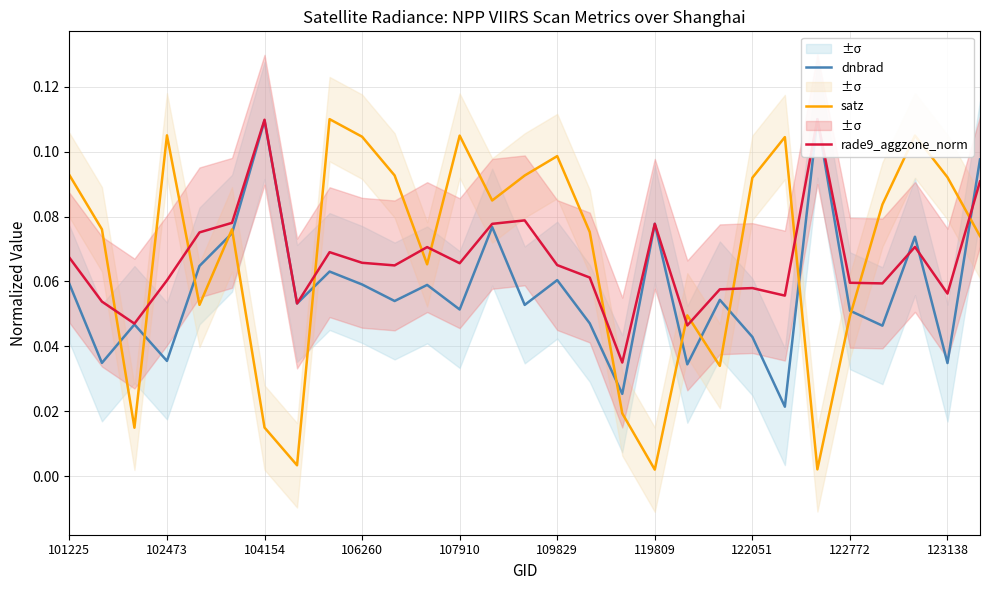

Reading left to right, list all the values displayed in this chart.

dnbrad: 0.1	0.0	0.0	0.0	0.1	0.1	0.1	0.1	0.1	0.1	0.1	0.1	0.1	0.1	0.1	0.1	0.0	0.0	0.1	0.0	0.1	0.0	0.0	0.1	0.1	0.0	0.1	0.0	0.1
satz: 0.1	0.1	0.0	0.1	0.1	0.1	0.0	0.0	0.1	0.1	0.1	0.1	0.1	0.1	0.1	0.1	0.1	0.0	0.0	0.0	0.0	0.1	0.1	0.0	0.0	0.1	0.1	0.1	0.1
rade9_aggzone_norm: 0.1	0.1	0.0	0.1	0.1	0.1	0.1	0.1	0.1	0.1	0.1	0.1	0.1	0.1	0.1	0.1	0.1	0.0	0.1	0.0	0.1	0.1	0.1	0.1	0.1	0.1	0.1	0.1	0.1